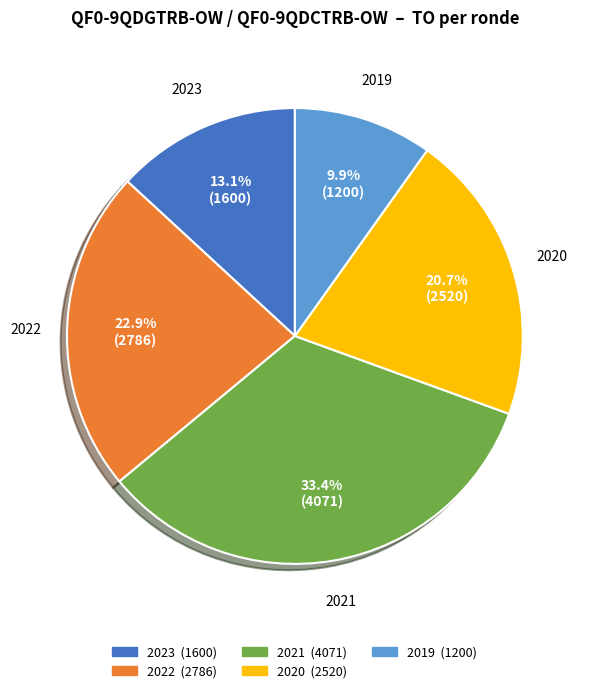

How many slices are in this pie chart?

5